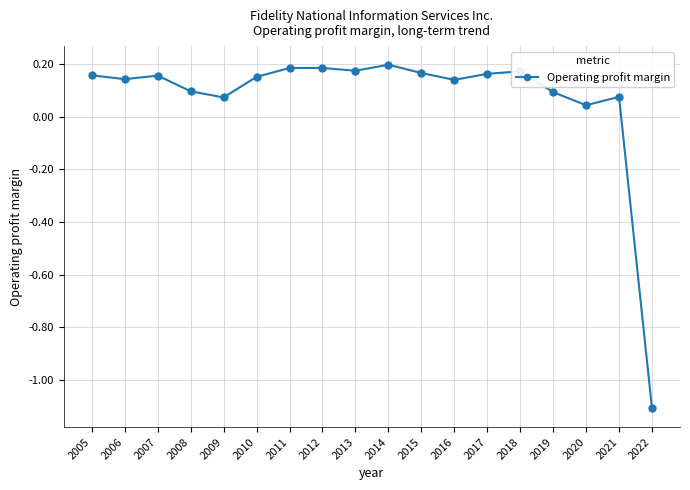

True or false: the data shows 0.2 at 2017.

True